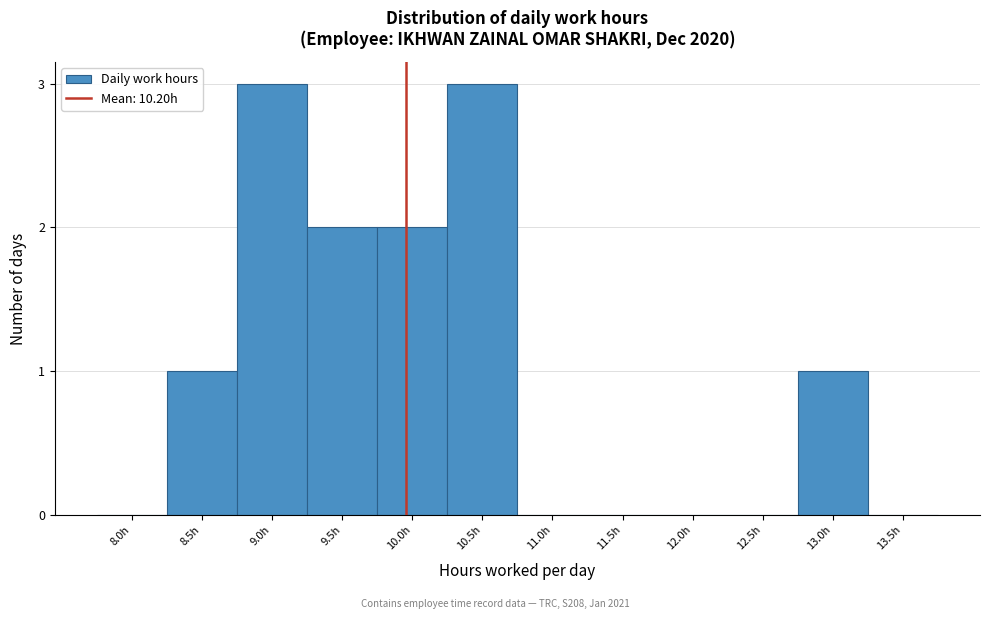

Reading right to left, extract all data points from this chart.

13.5h=0	13.0h=1	12.5h=0	12.0h=0	11.5h=0	11.0h=0	10.5h=3	10.0h=2	9.5h=2	9.0h=3	8.5h=1	8.0h=0